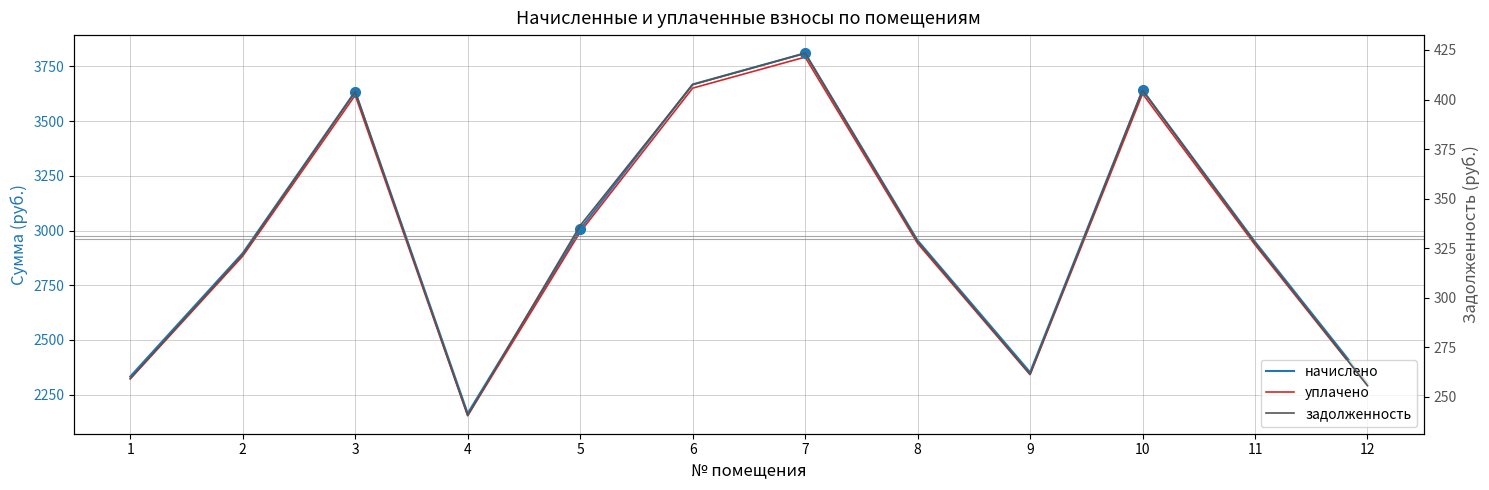

What is the sum of all задолженность values?

3970.2